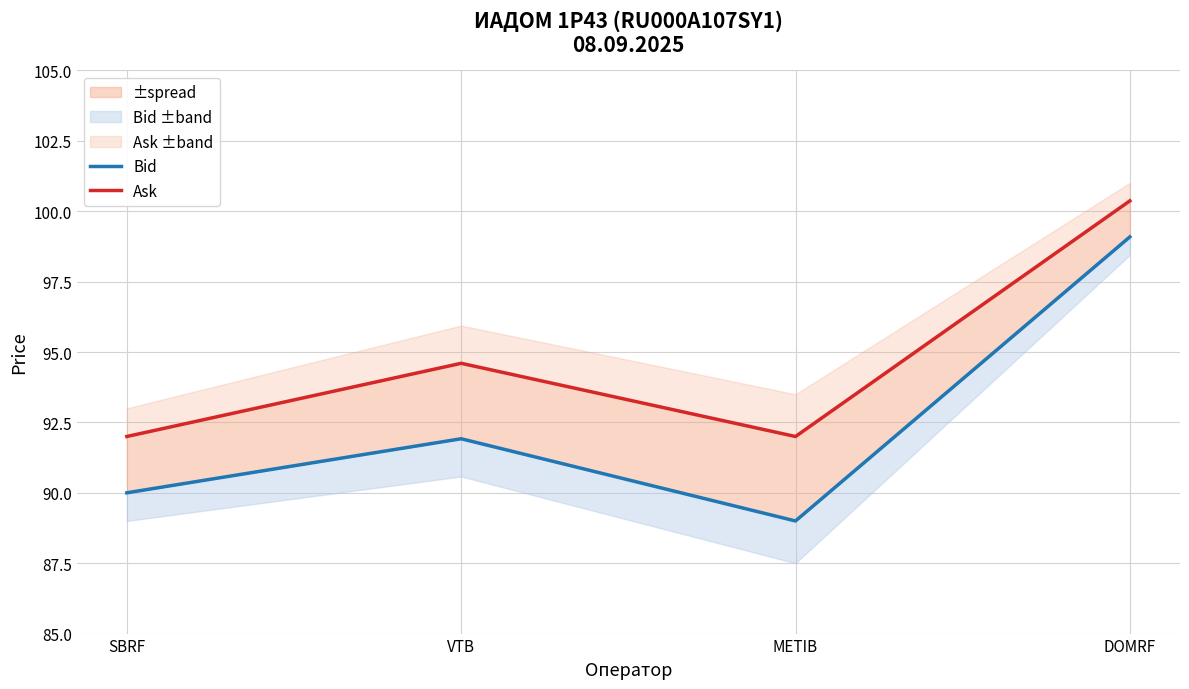

True or false: Bid and Ask intersect in this chart.

False